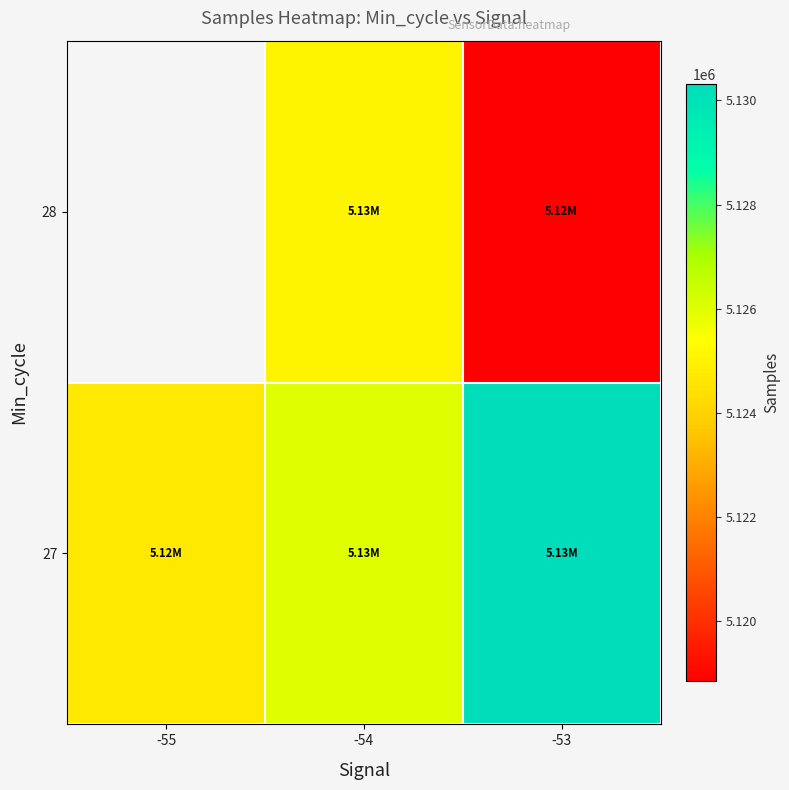

Is it true that 27 equals 5130317.5 at -53?

True